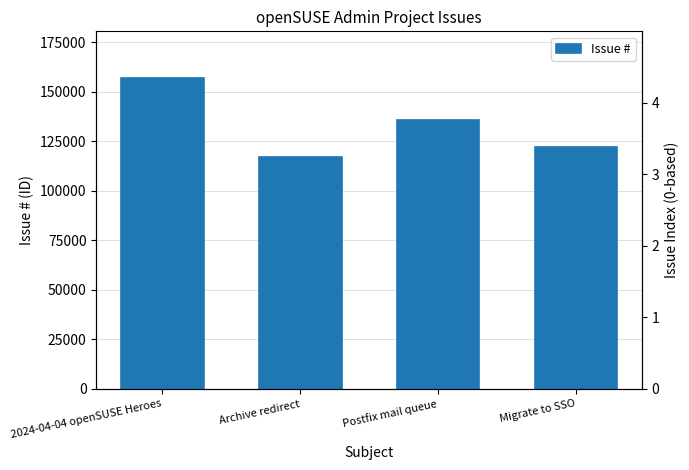

What is the difference between the second highest and minimum values?

18613